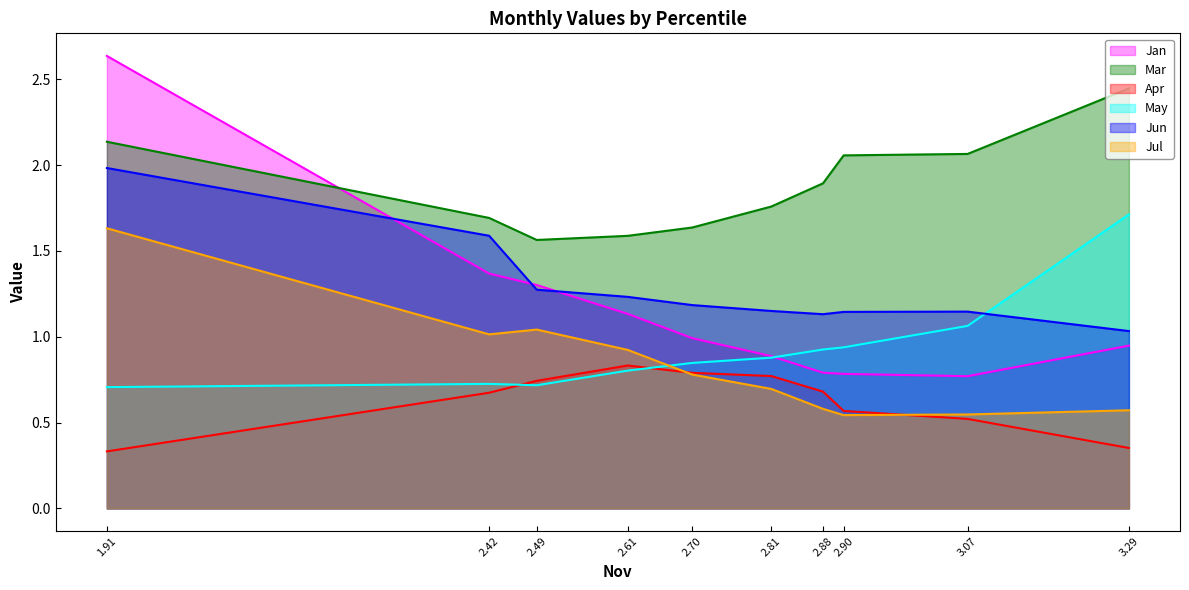

Reading left to right, what are all the values shown in this chart?

Jan: 2.6	1.4	1.3	1.1	1.0	0.9	0.8	0.8	0.8	0.9
Mar: 2.1	1.7	1.6	1.6	1.6	1.8	1.9	2.1	2.1	2.4
Apr: 0.3	0.7	0.7	0.8	0.8	0.8	0.7	0.6	0.5	0.4
May: 0.7	0.7	0.7	0.8	0.8	0.9	0.9	0.9	1.1	1.7
Jun: 2.0	1.6	1.3	1.2	1.2	1.2	1.1	1.1	1.1	1.0
Jul: 1.6	1.0	1.0	0.9	0.8	0.7	0.6	0.5	0.5	0.6